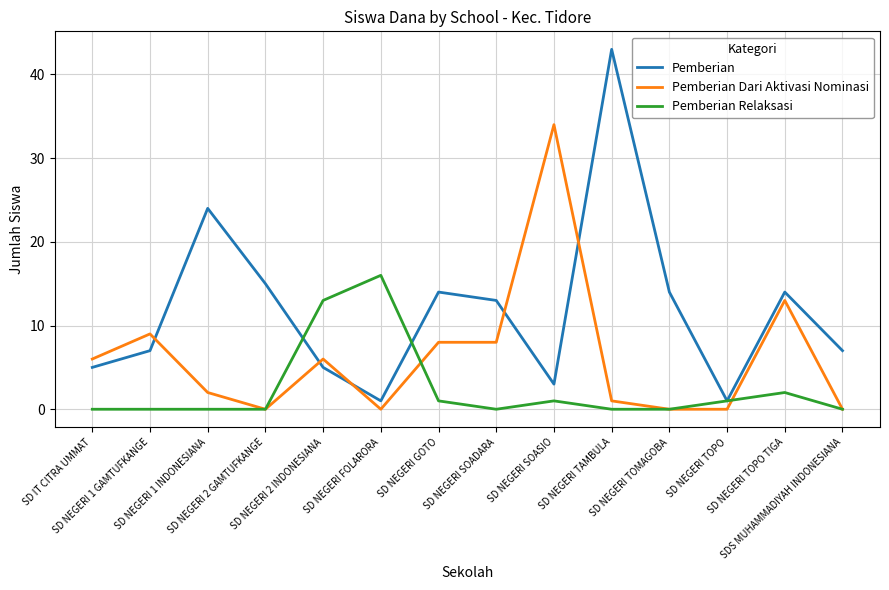

How many distinct data groups are displayed?

3